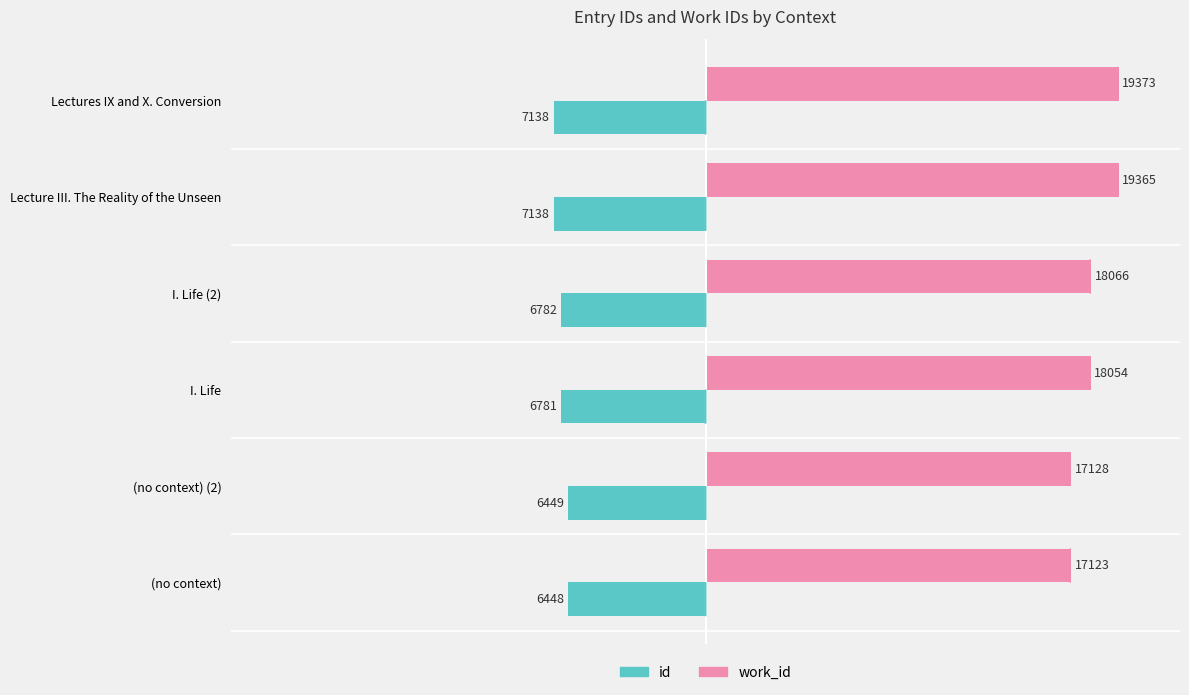

What are all the series names shown in the legend?

id, work_id